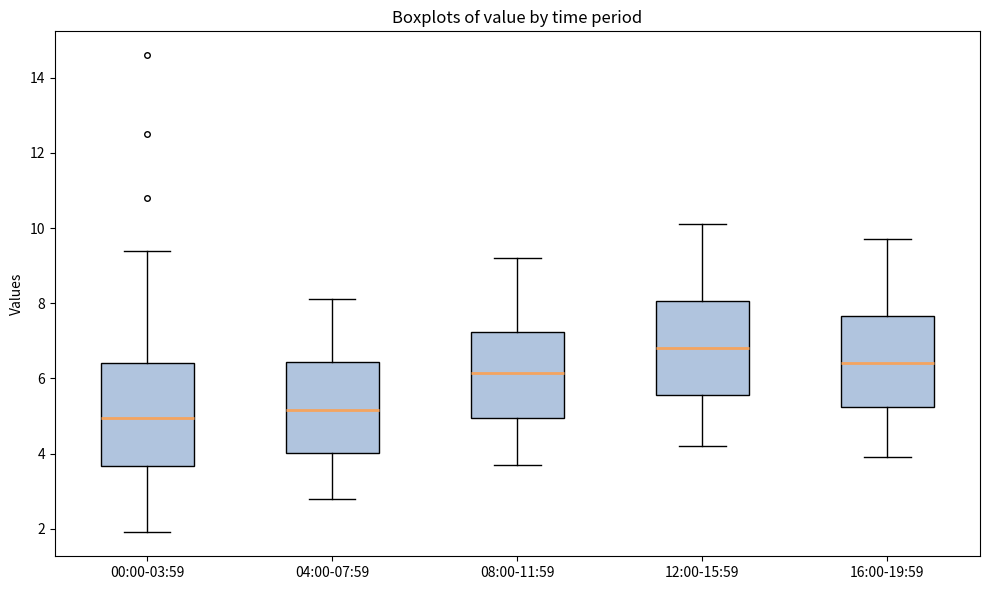

Where does the lower whisker of the box for 12:00-15:59 end on the y-axis? The values are not printed on the chart, so give them approximately, as read against the axis.

4.2